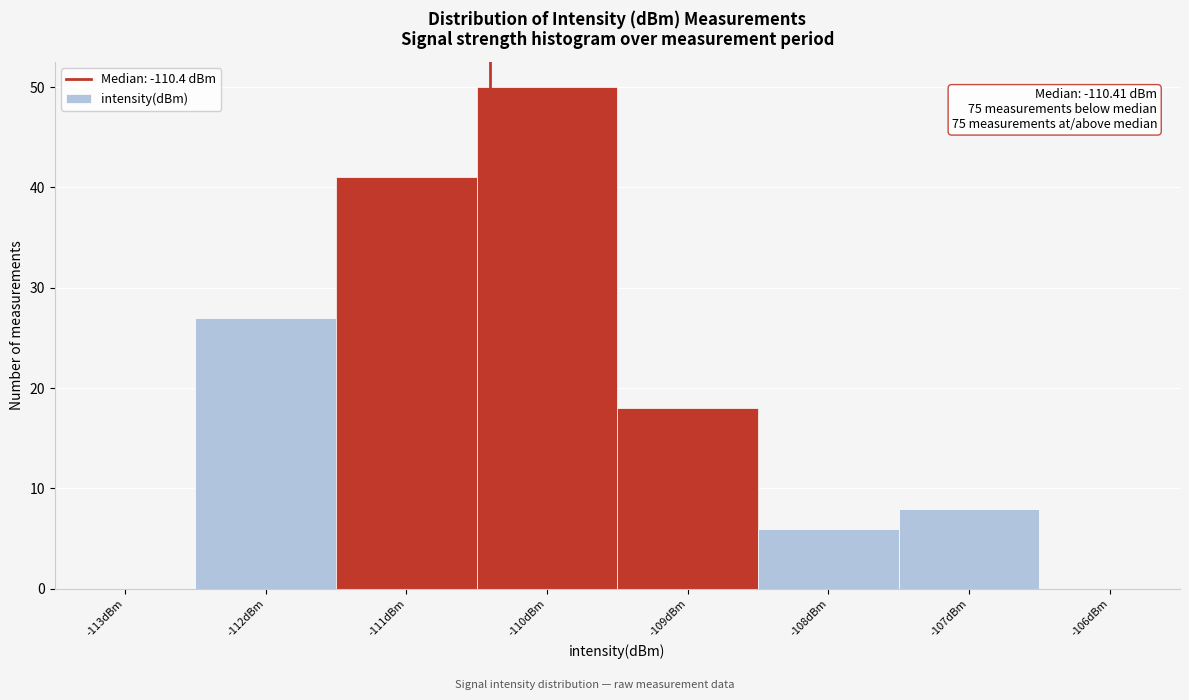

Which range on the x-axis has the tallest bar?

-110.5 to -109.5